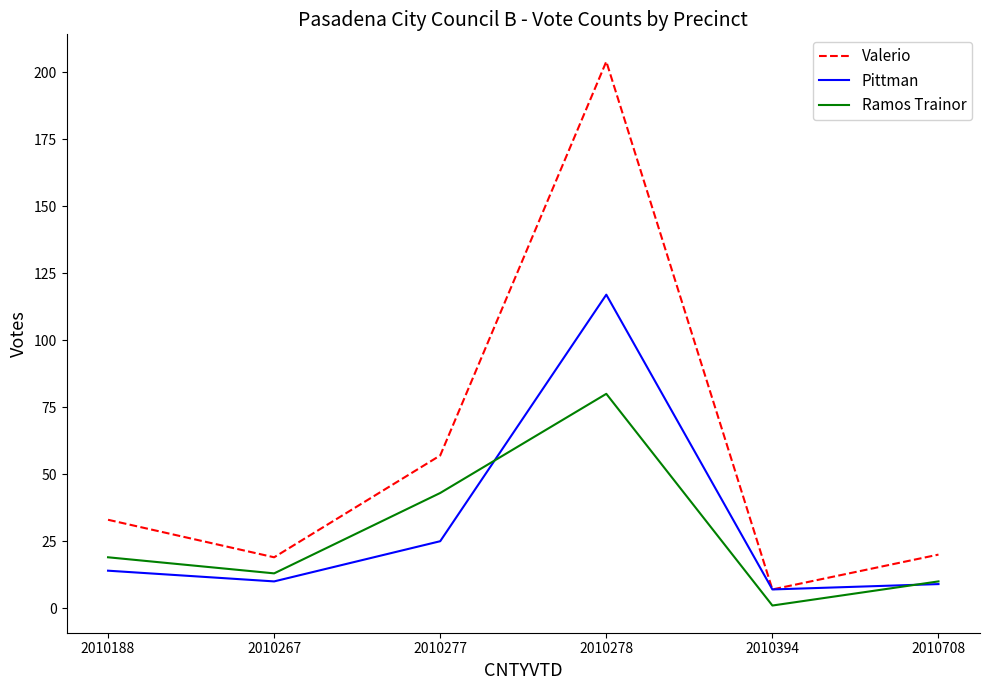

Where is Valerio nearest to the value 105?

2010277